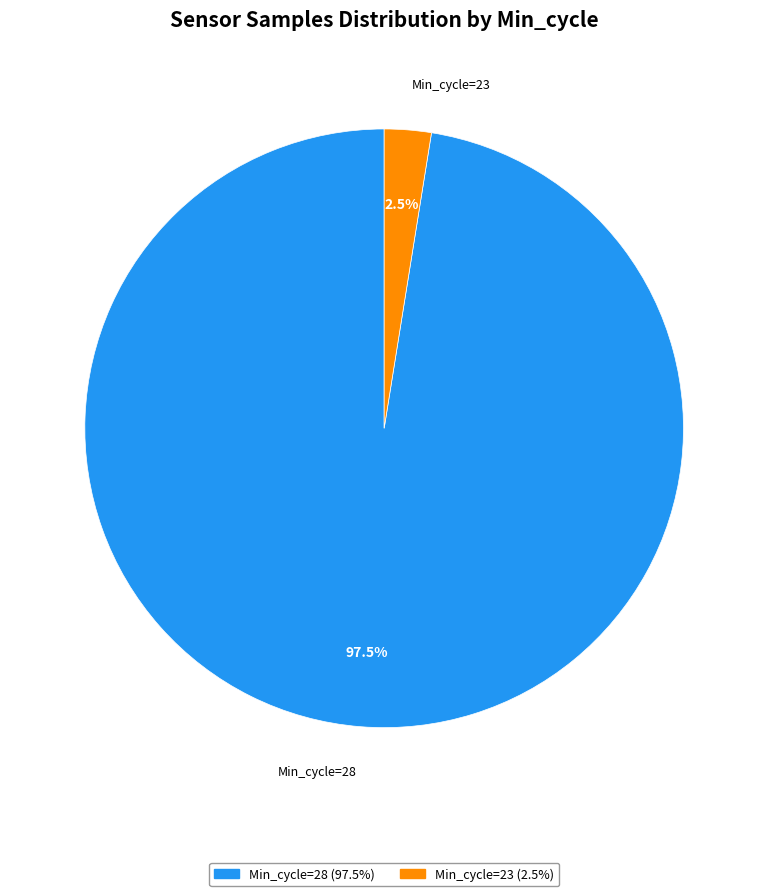

Count the number of slices in the pie.

2